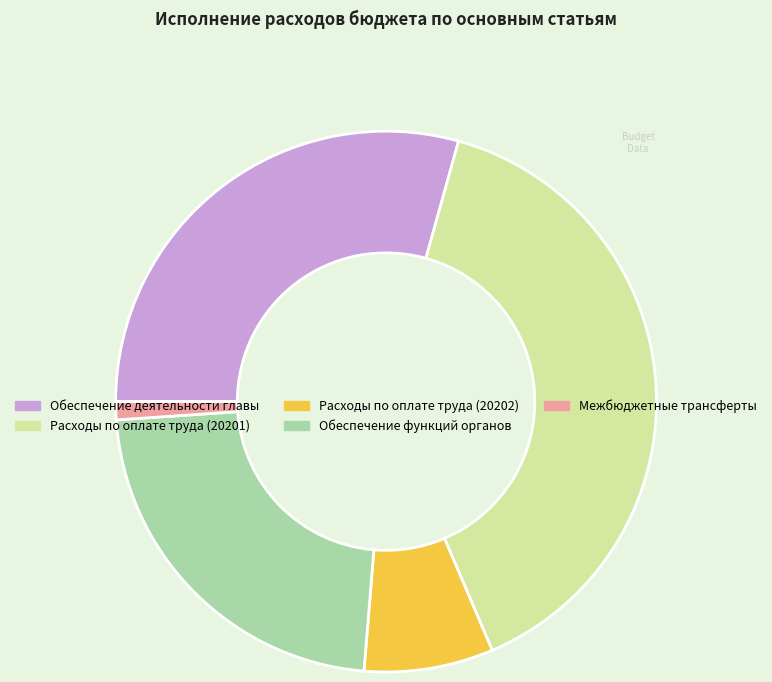

The Расходы по оплате труда (20202) slice represents 8% of the pie. True or false?

True